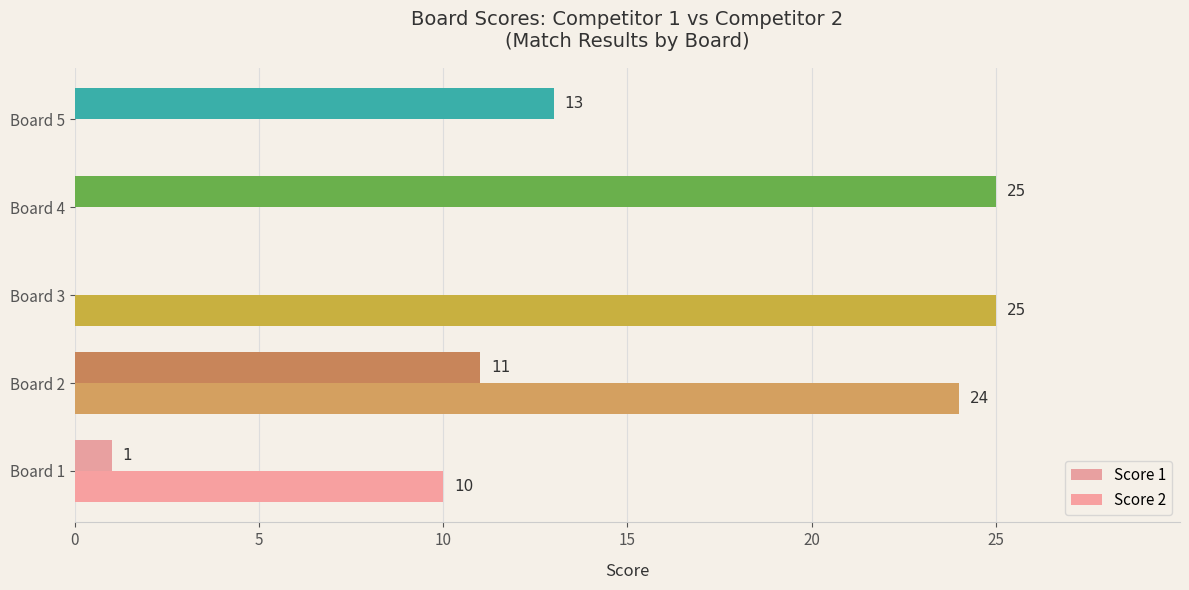

How many categories are shown in the chart?

5